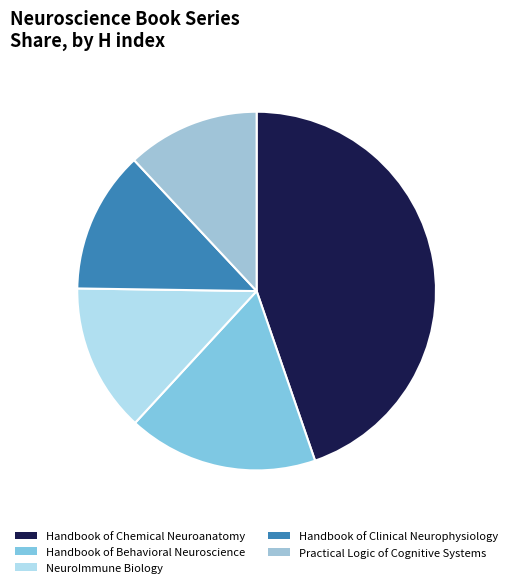

To the nearest percent, what is the average slice percentage?

20%